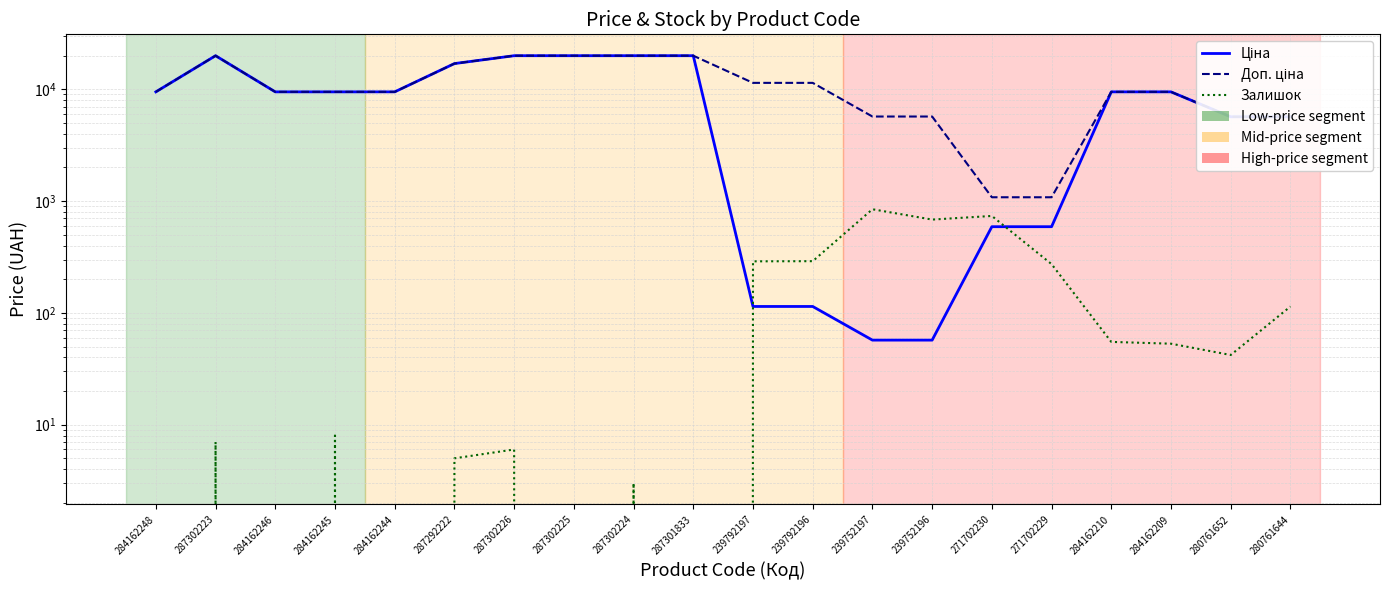

List the labels in order of Ціна value, smallest first.

239752197, 239752196, 239792197, 239792196, 271702230, 271702229, 280761652, 280761644, 284162248, 284162246, 284162245, 284162244, 284162210, 284162209, 287292222, 287302223, 287302226, 287302225, 287302224, 287301833